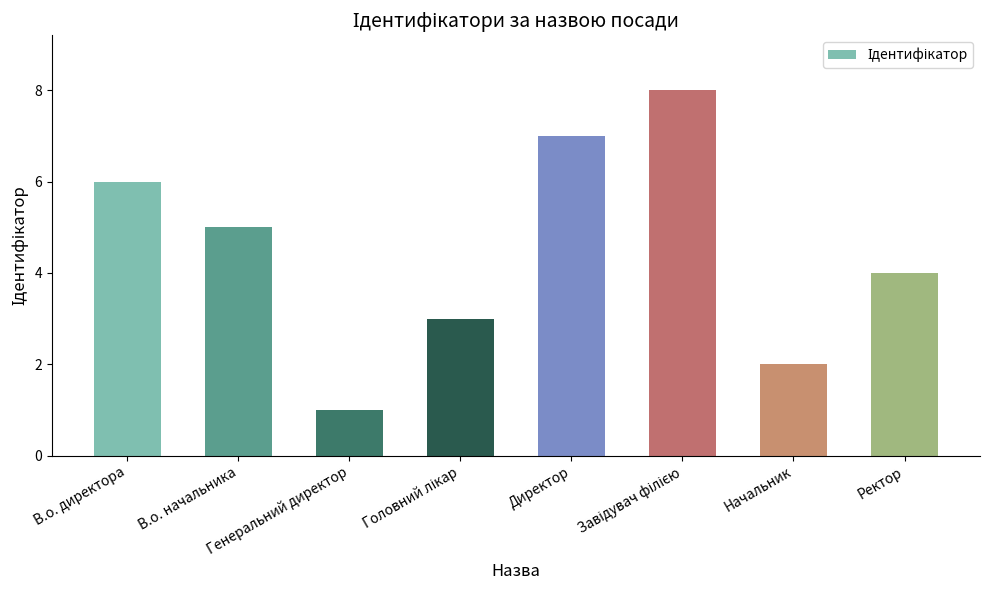

What is the difference between the second highest and second lowest values?

5